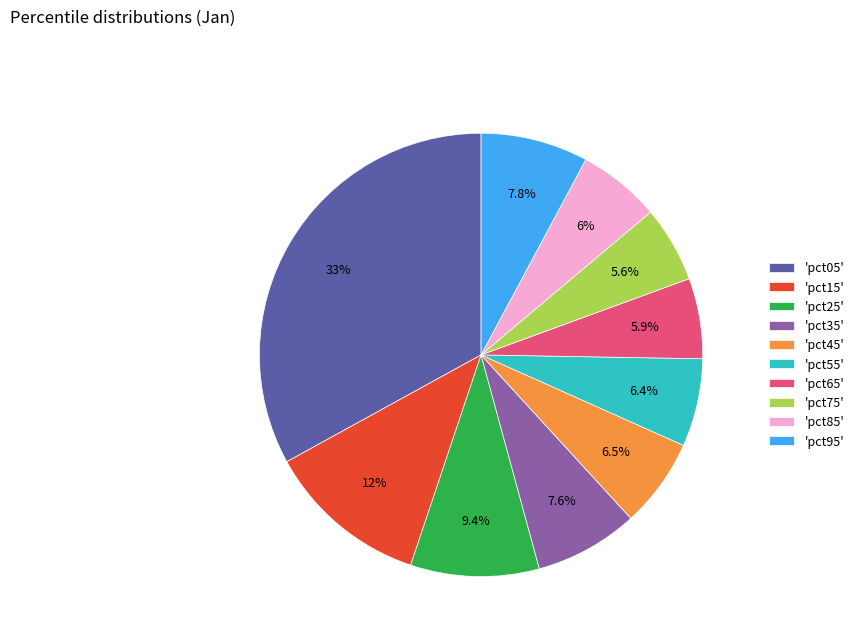

Between 'pct05' and 'pct45', which is larger?

'pct05'